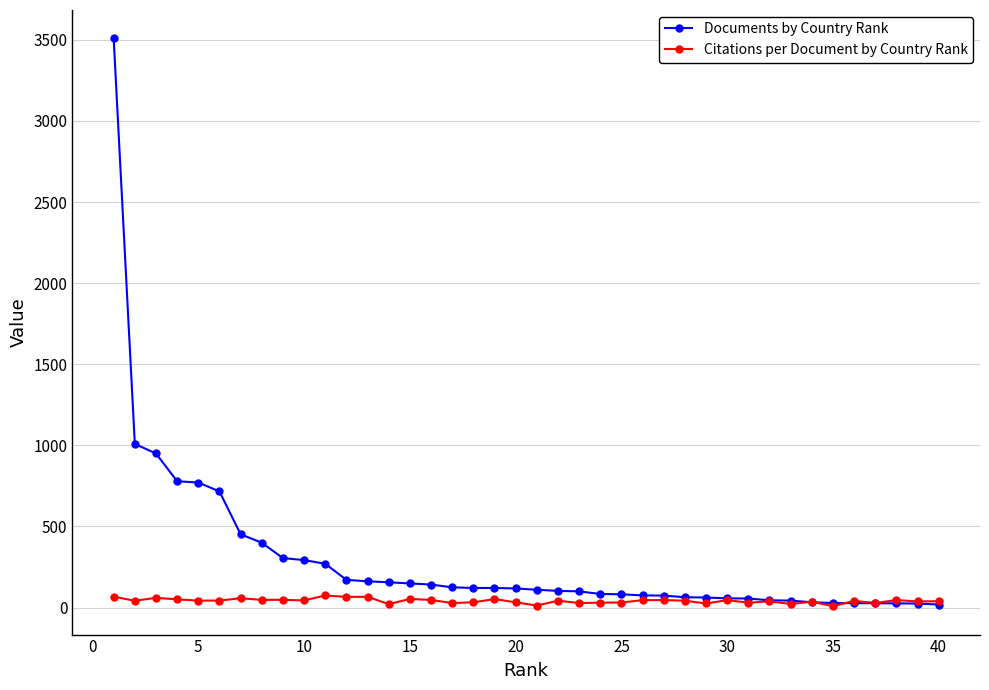

Which series ends up on top after the final intersection of Documents by Country Rank and Citations per Document by Country Rank?

Citations per Document by Country Rank